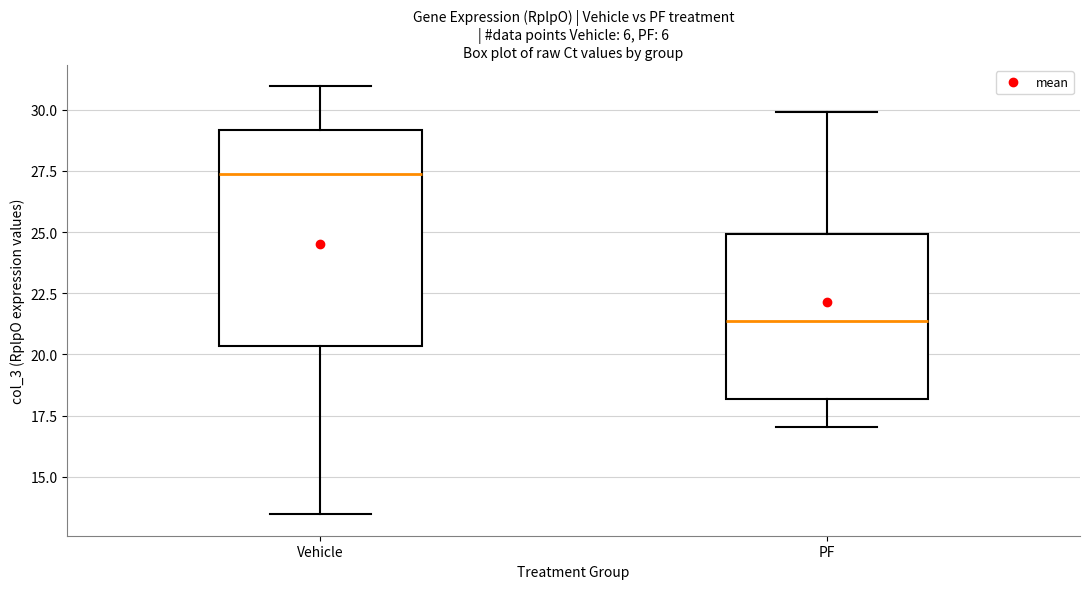

Which box has the lowest median line?

PF